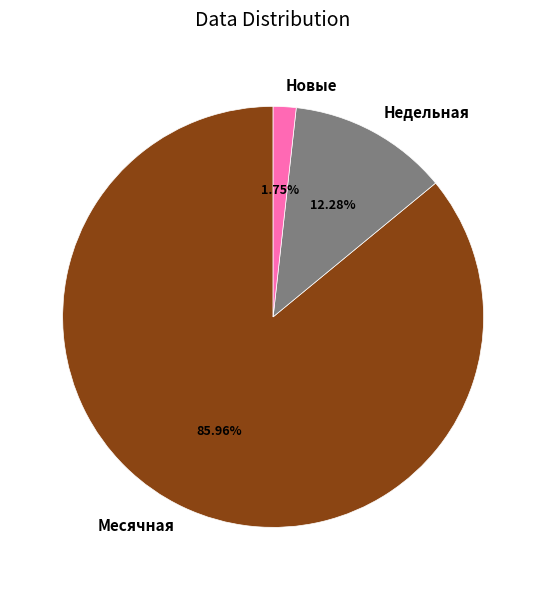

Which category has the smallest portion of the pie?

Новые